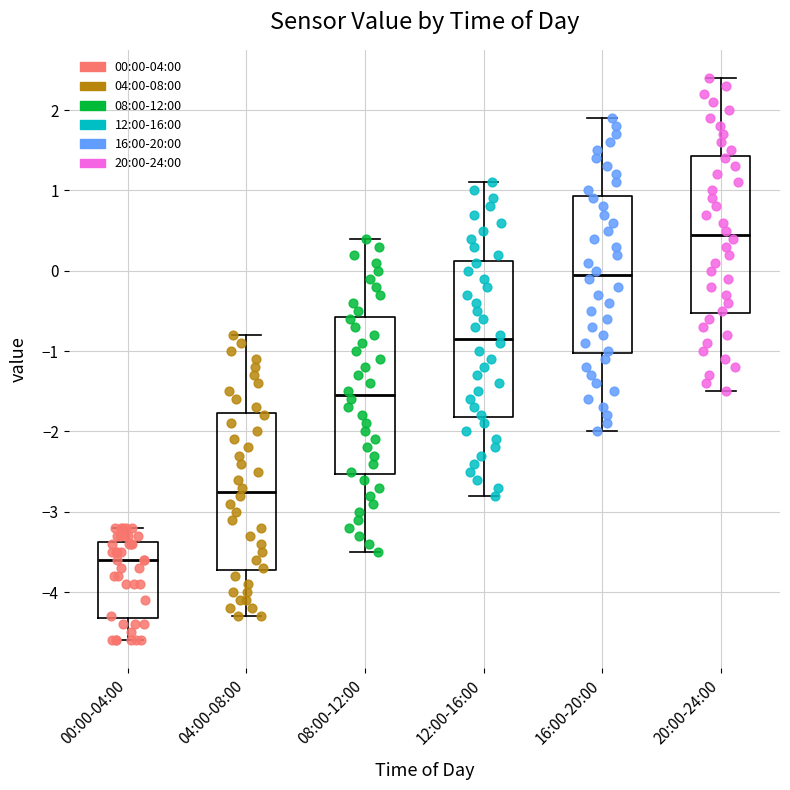

Where does the median line of the box for 08:00-12:00 sit on the y-axis? The values are not printed on the chart, so give them approximately, as read against the axis.

-1.5